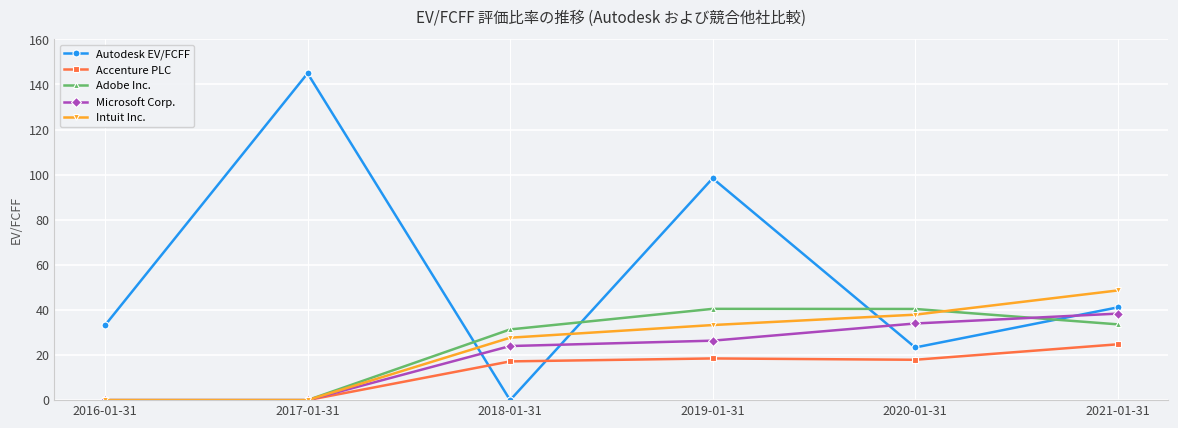

Between 2016-01-31 and 2017-01-31, which series saw the biggest shift?

Autodesk EV/FCFF